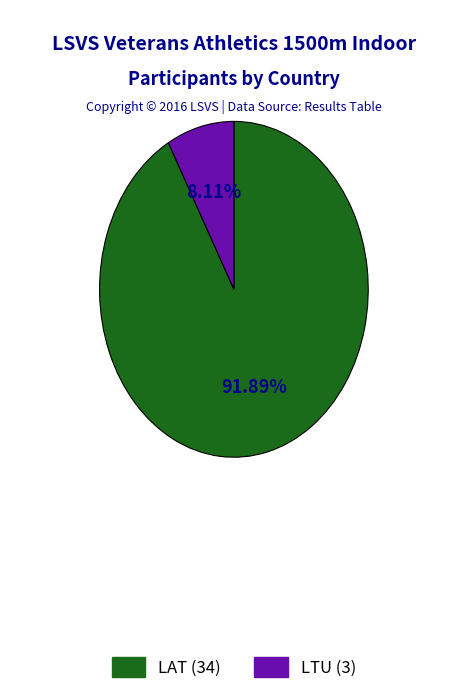

Is there a majority slice in this chart?

Yes